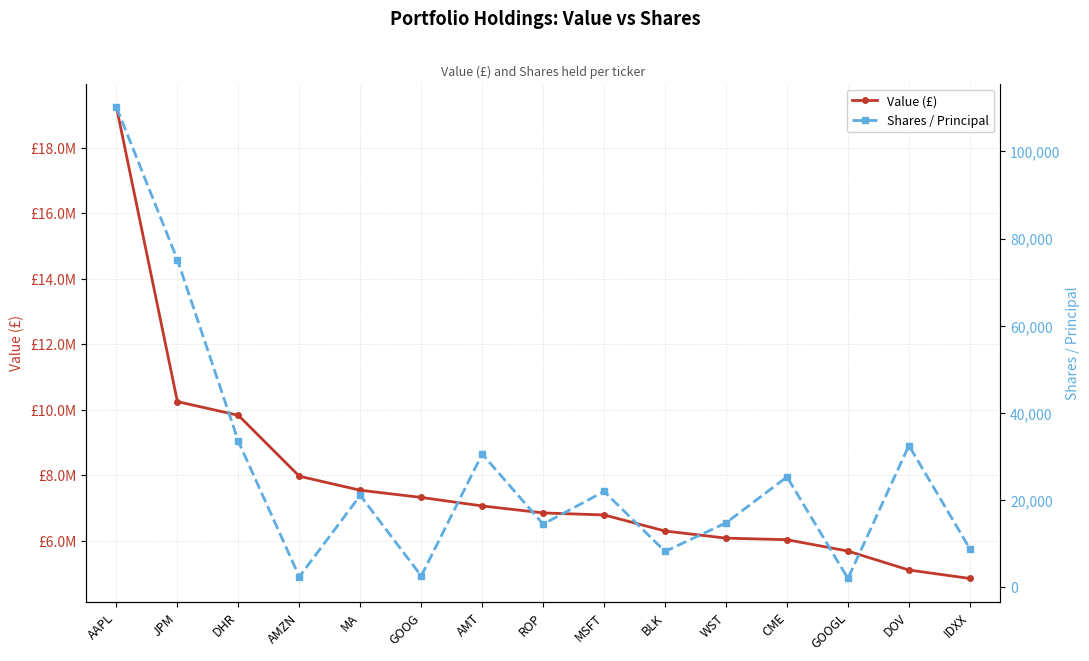

Which series changed the most between GOOG and DOV?

Value (£)